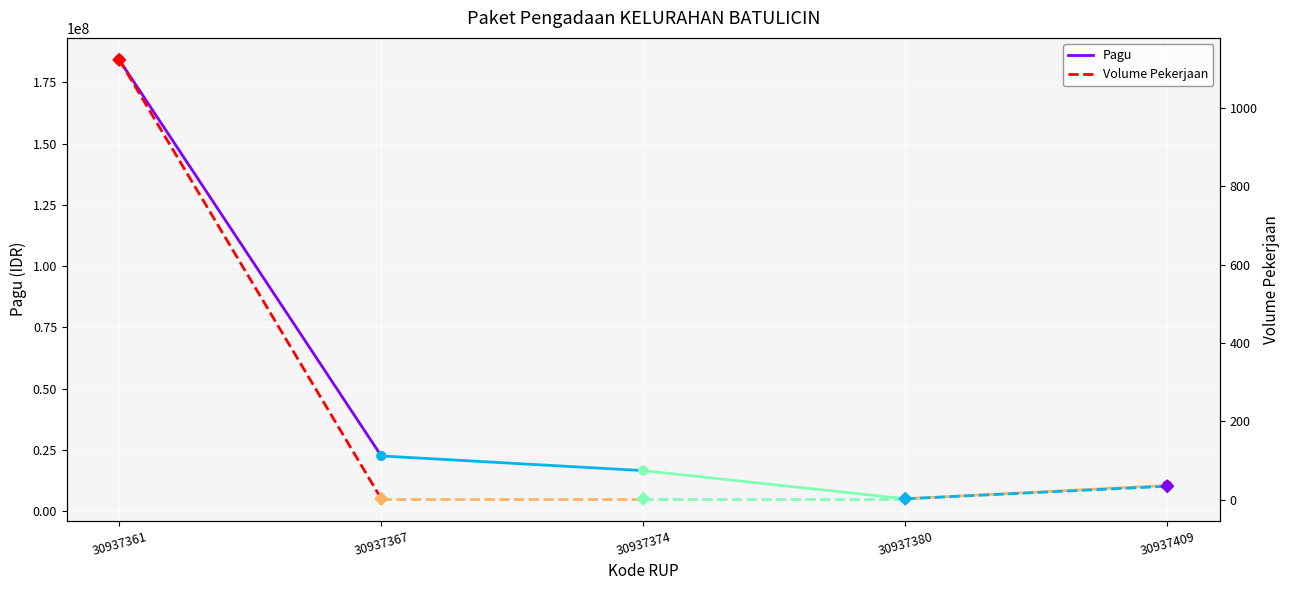

Is the value of Pagu at 30937367 greater than the value of Volume Pekerjaan at 30937367?

Yes